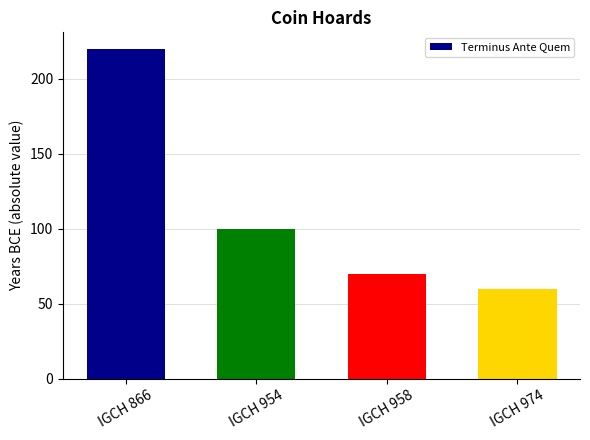

The value at IGCH 866 is 220. True or false?

True